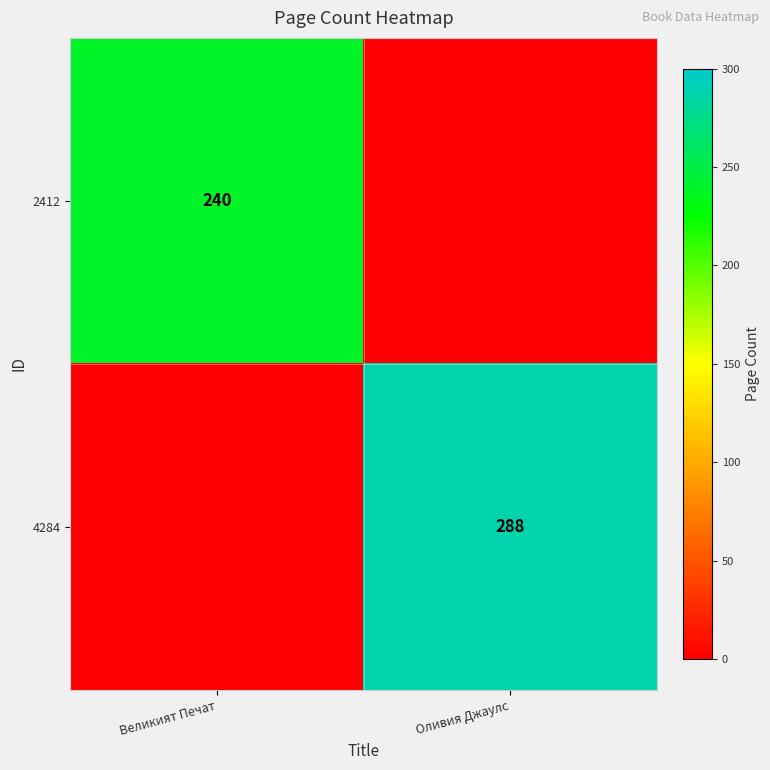

Count the number of categories in the chart.

2